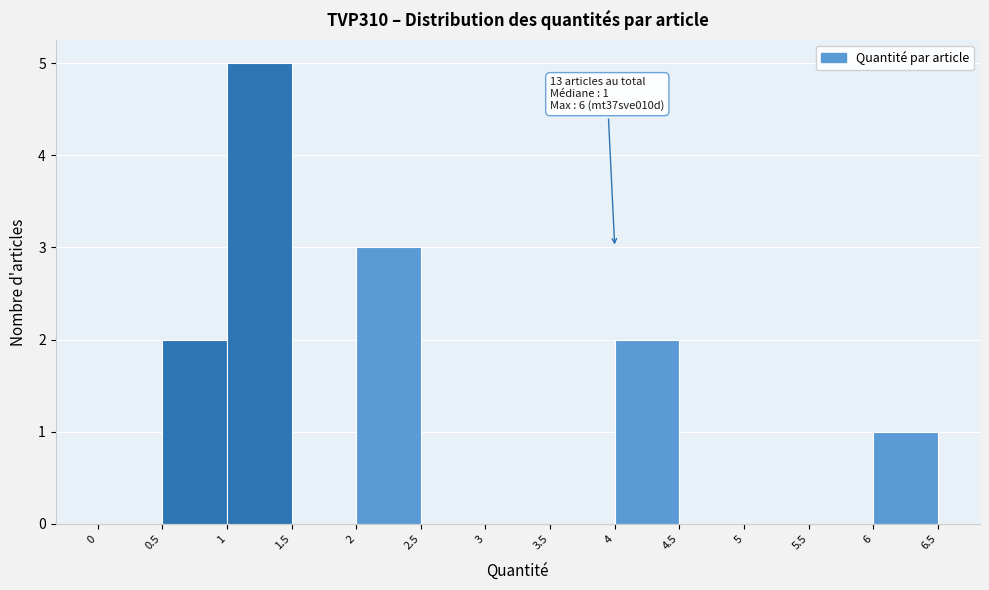

Over which range of the x-axis is the bar tallest?

1 to 1.5